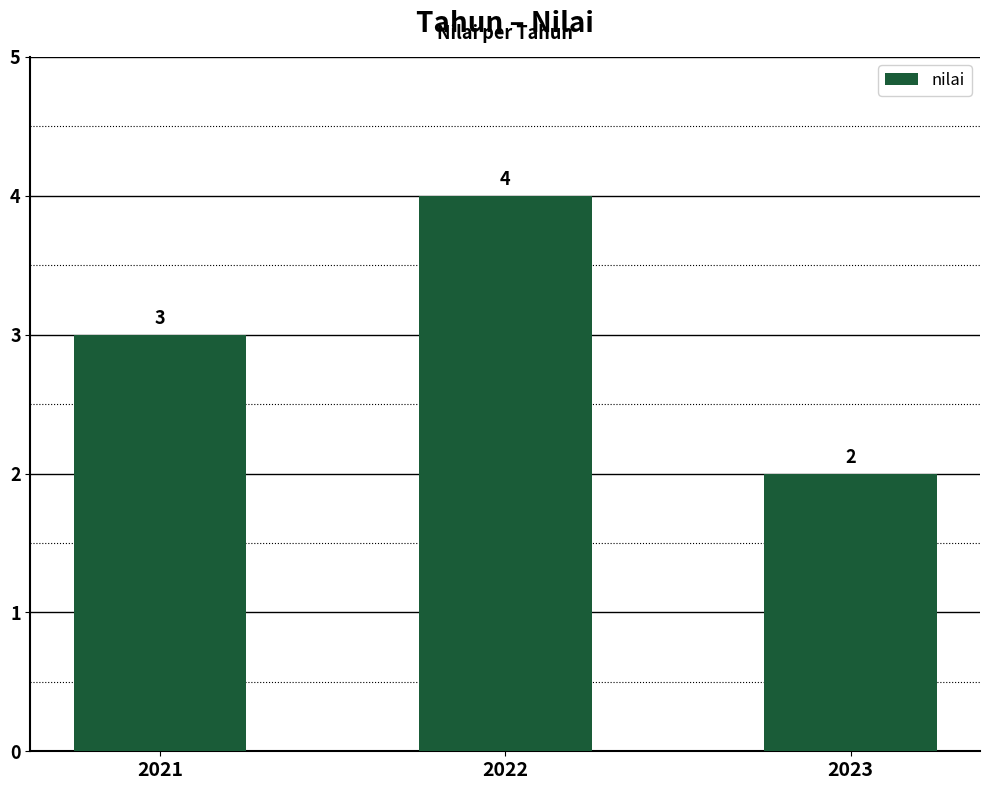

What is the difference between the values at 2023 and 2021?

1